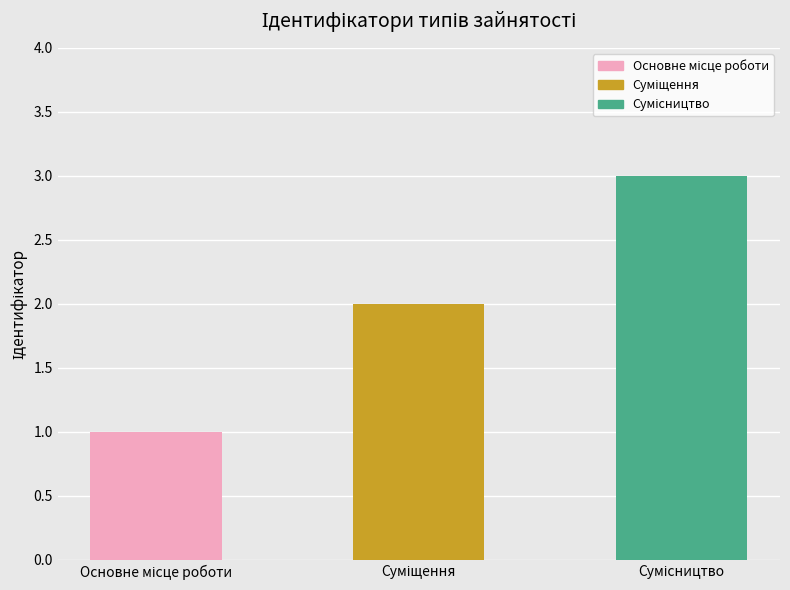

What is the maximum value shown in the chart?

3